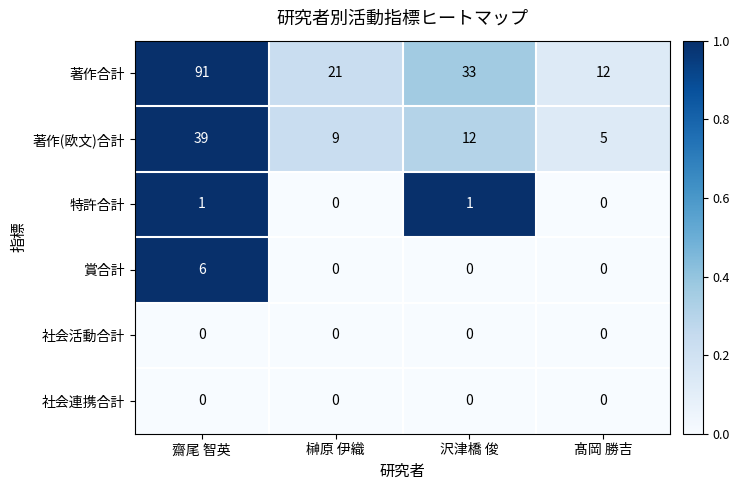

The value of 特許合計 at 沢津橋 俊 is 1. True or false?

True